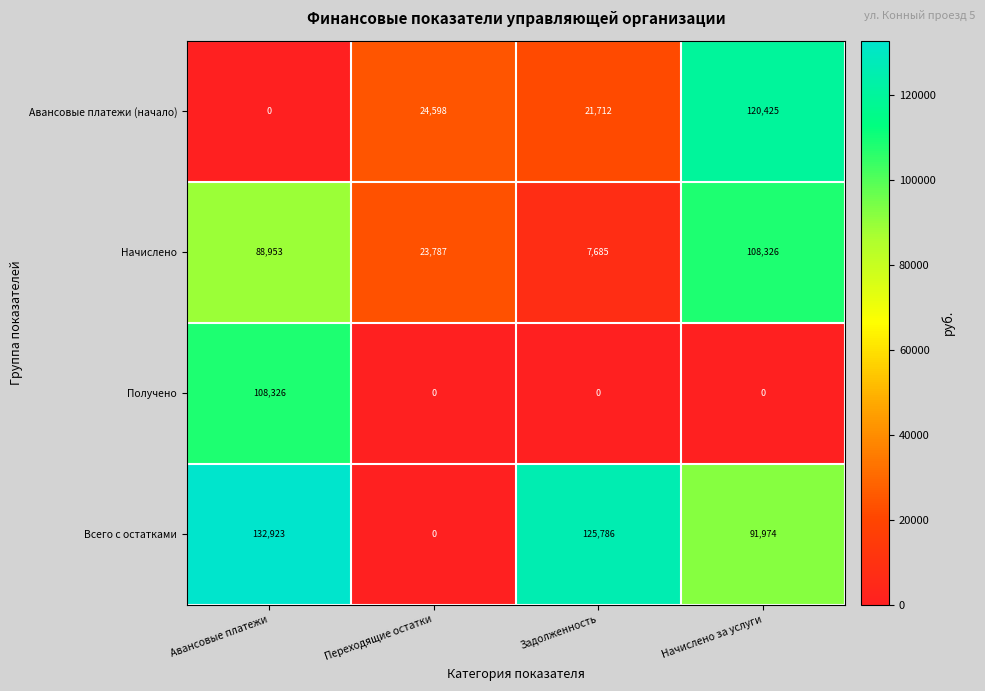

Reading left to right, extract all data points from this chart.

Авансовые платежи (начало): 0	24598	21712	120425
Начислено: 88953	23787	7685	108326
Получено: 108326	0	0	0
Всего с остатками: 132923	0	125786	91974